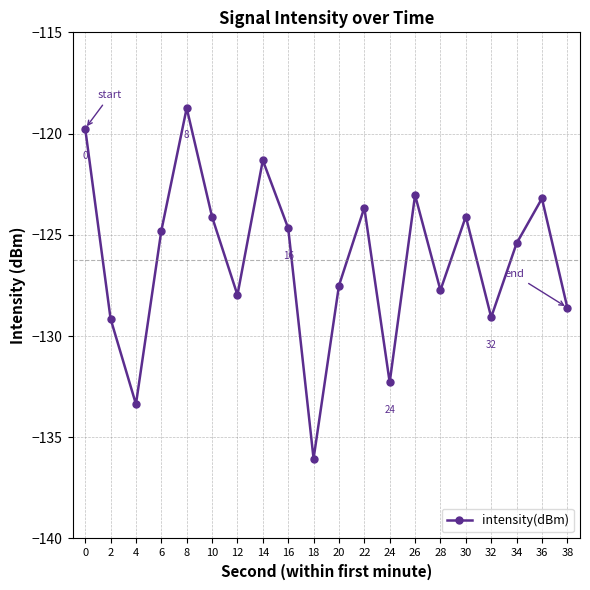

What is the difference between the values at 14 and 38?

7.3